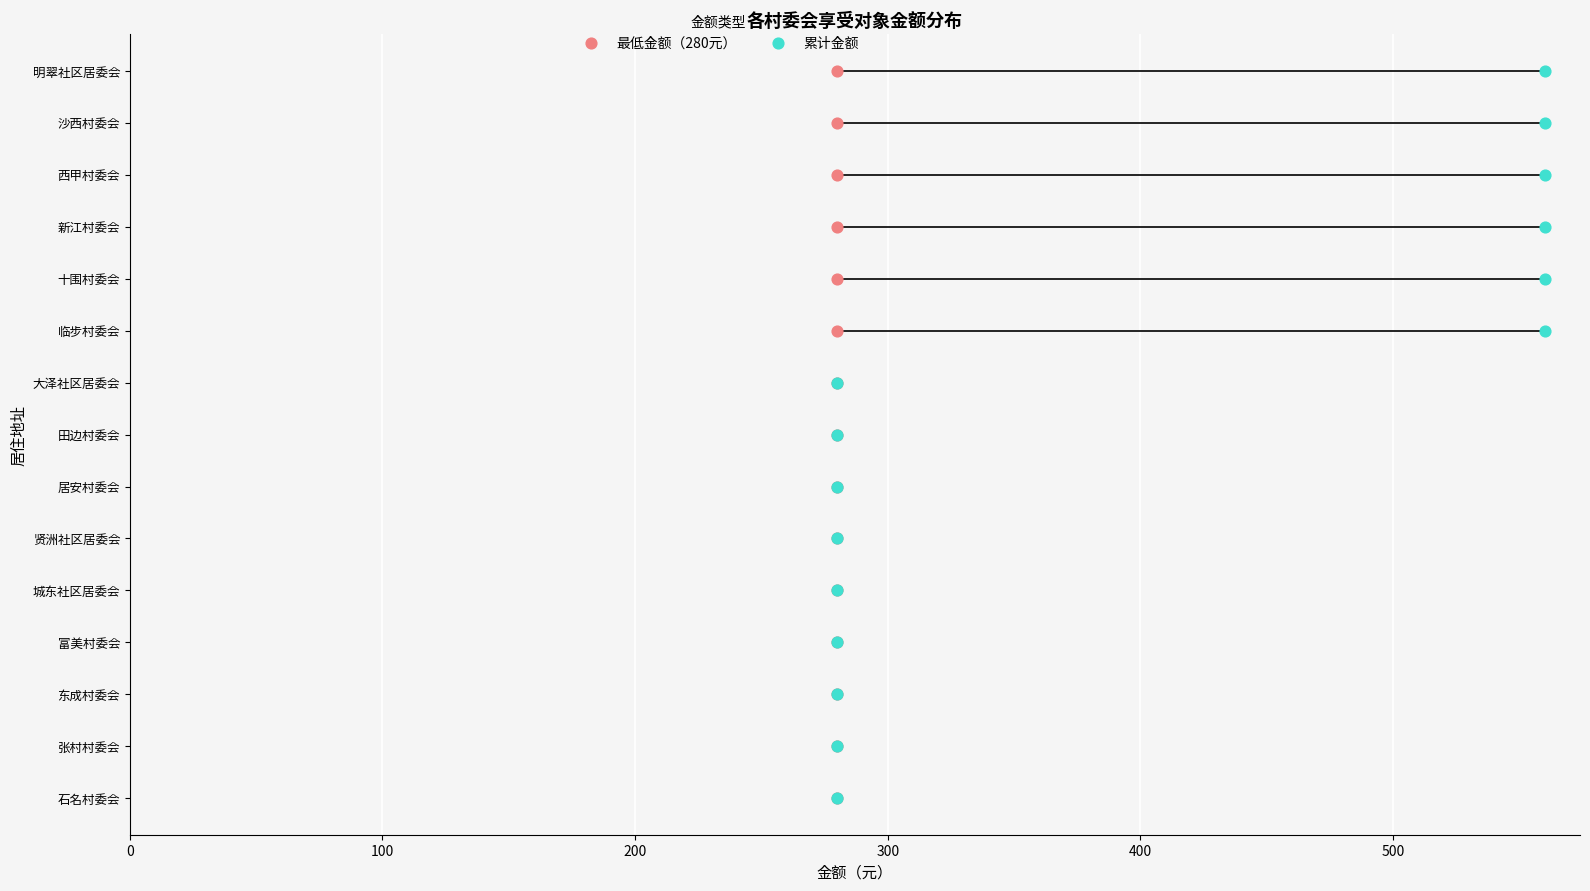

What are all the series names shown in the legend?

最低金额（280元）, 累计金额